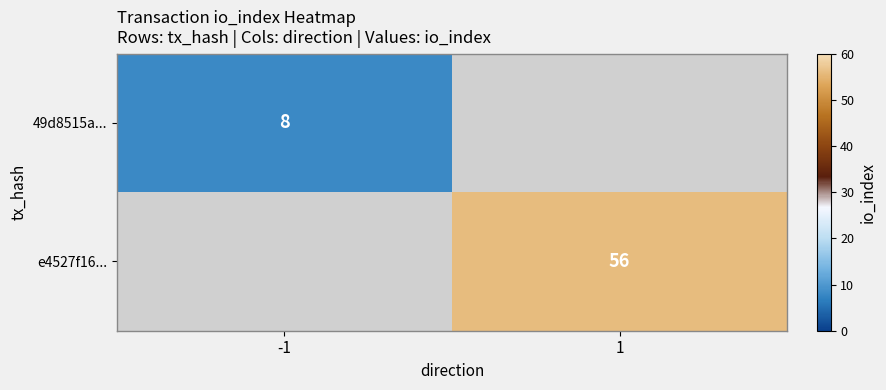

The value of 49d8515a... at -1 is 3. True or false?

False